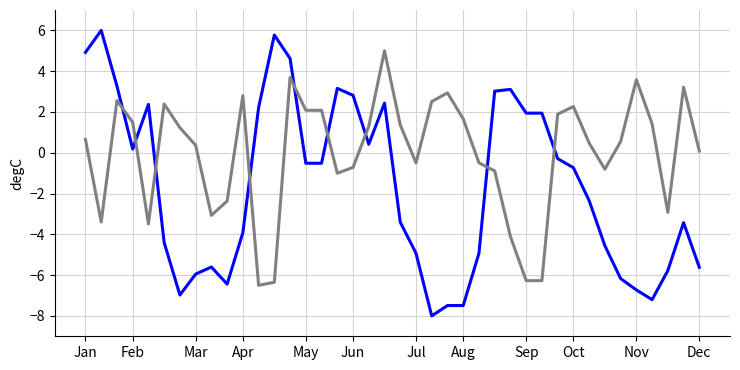

What is the smallest value displayed?

-8.0